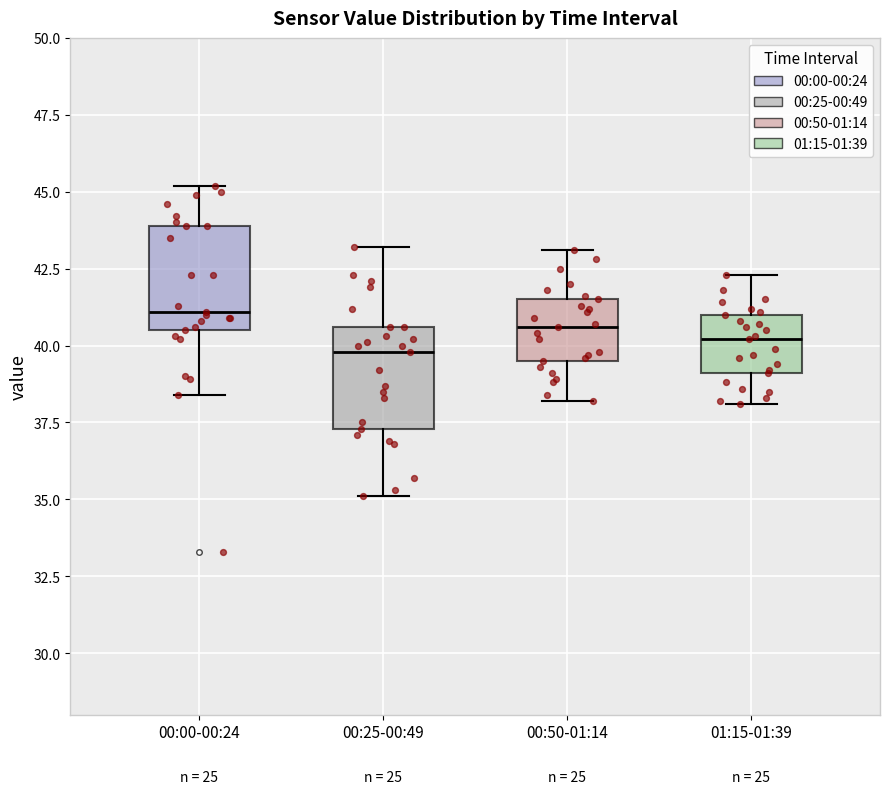

Reading left to right, read every box against the y-axis: the position of its median line, the range the box covers, and the ends of its whiskers. The values are not printed on the chart, so give them approximately, as read against the axis.

00:00-00:24: median 41.0, box 40.5 to 44.0, whiskers 38.5 to 45.0
00:25-00:49: median 40.0, box 37.5 to 40.5, whiskers 35.0 to 43.0
00:50-01:14: median 40.5, box 39.5 to 41.5, whiskers 38.0 to 43.0
01:15-01:39: median 40.0, box 39.0 to 41.0, whiskers 38.0 to 42.5